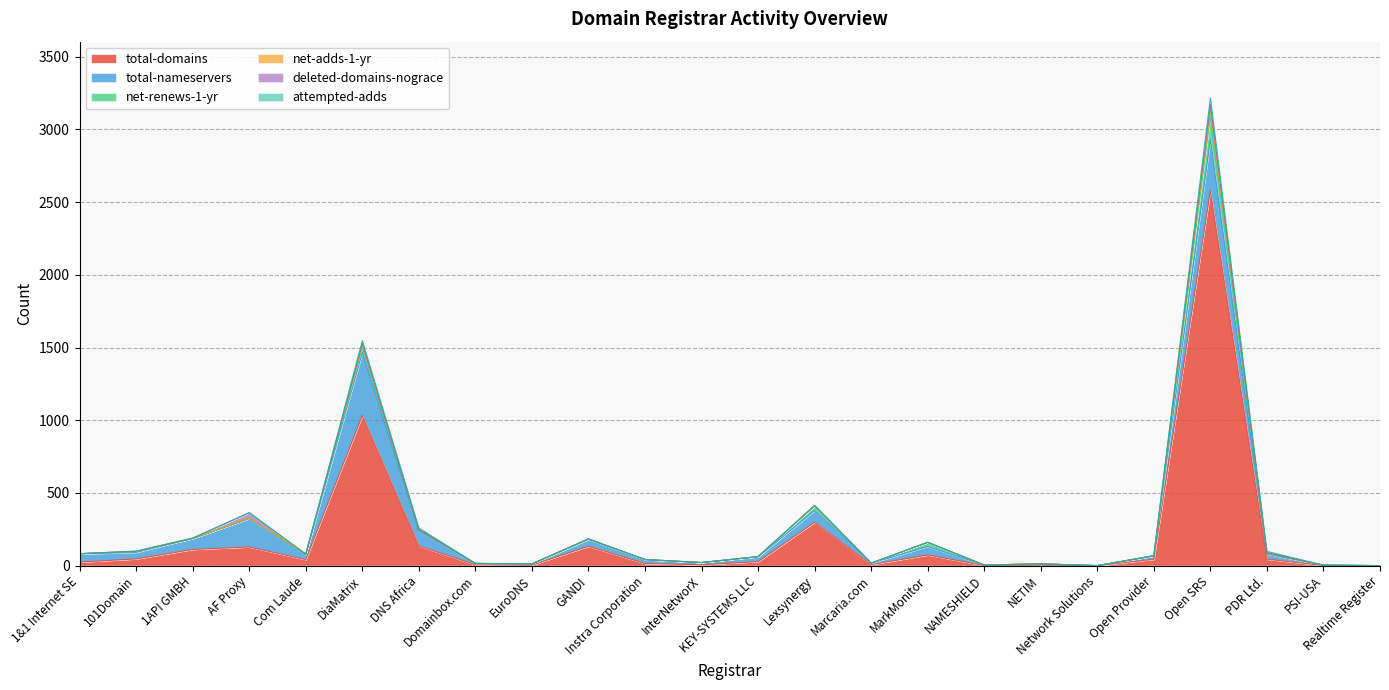

Does the chart have visible grid lines?

Yes